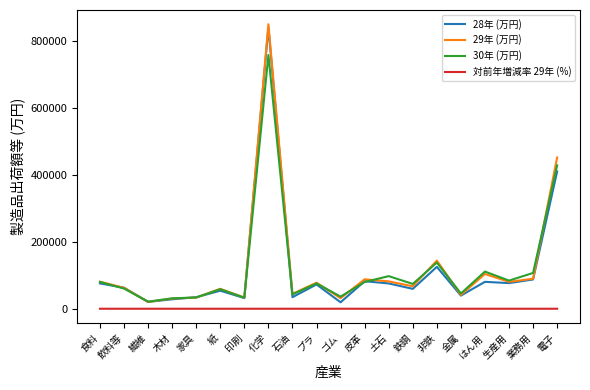

True or false: 29年 (万円) and 対前年増減率 29年 (%) intersect in this chart.

False